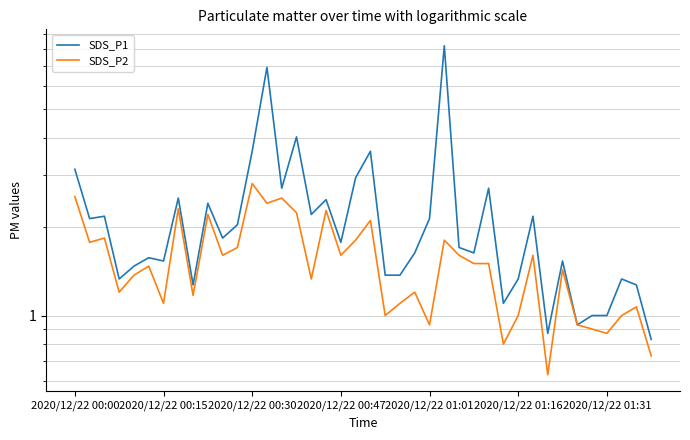

List the series in order of their overall mean, highest first.

SDS_P1, SDS_P2